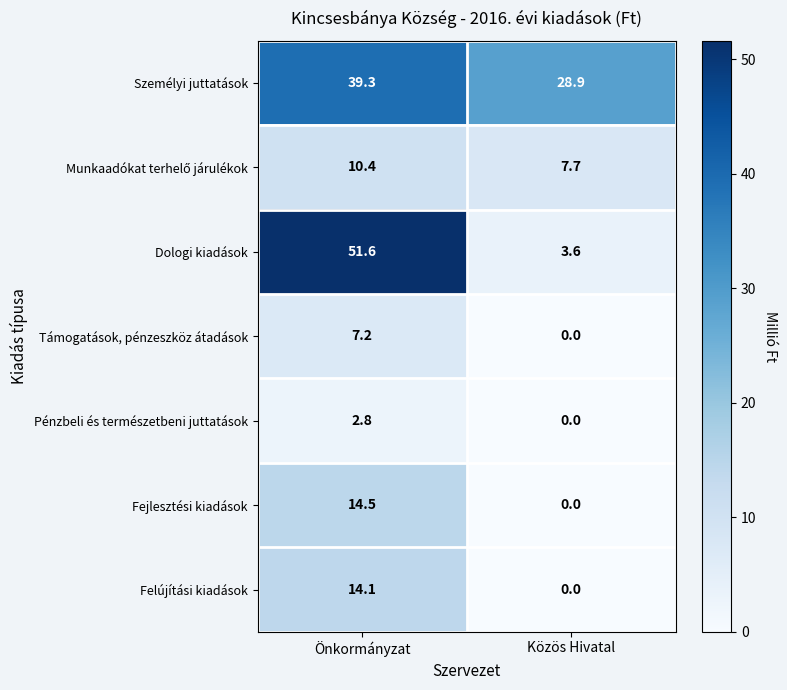

What is the total value across all series at Közös Hivatal?

40.2